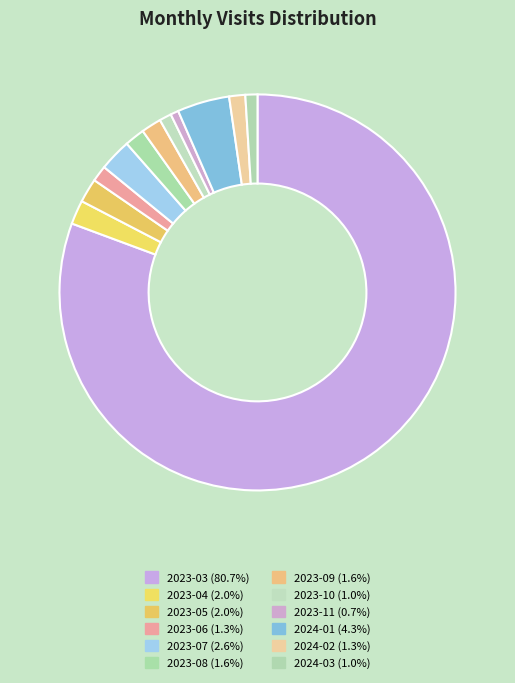

Which slice represents more than half of the pie?

2023-03